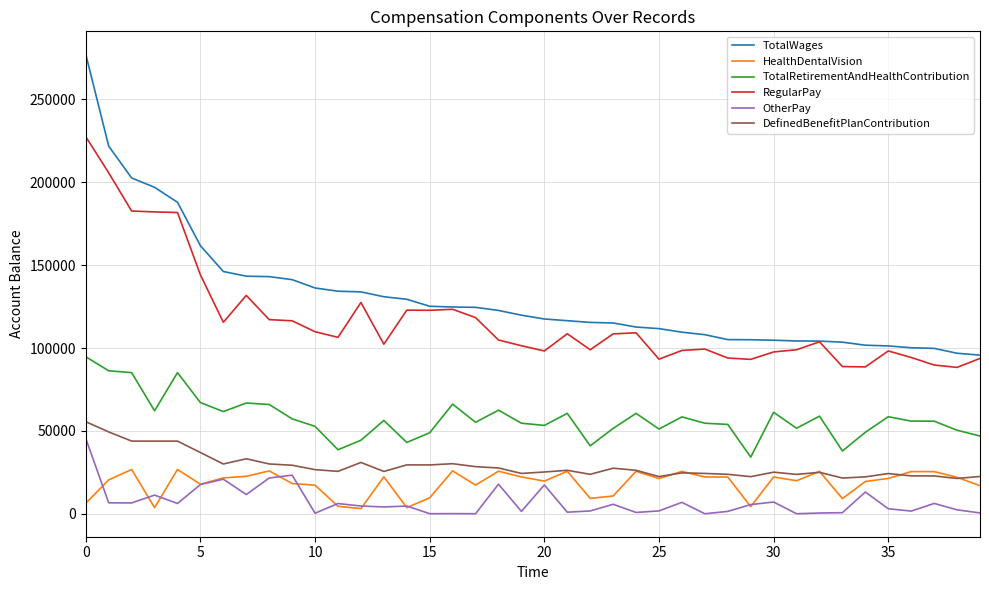

Which series has the largest total across all categories?

TotalWages